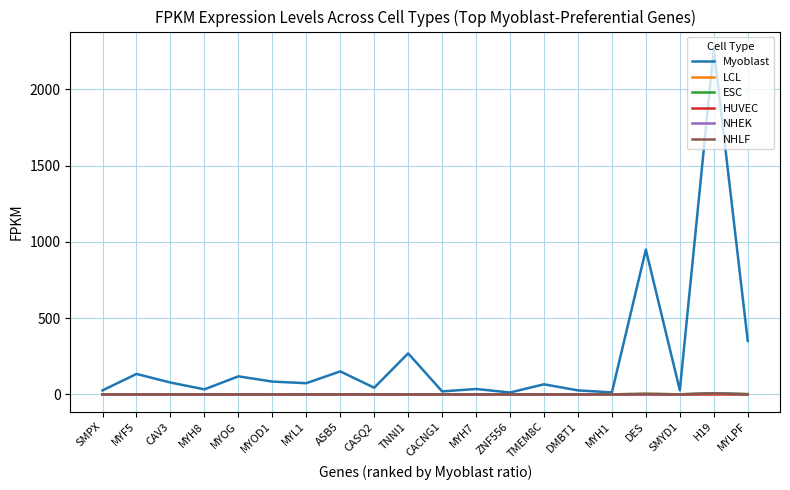

At how many categories does at least one series exceed 1746?

1